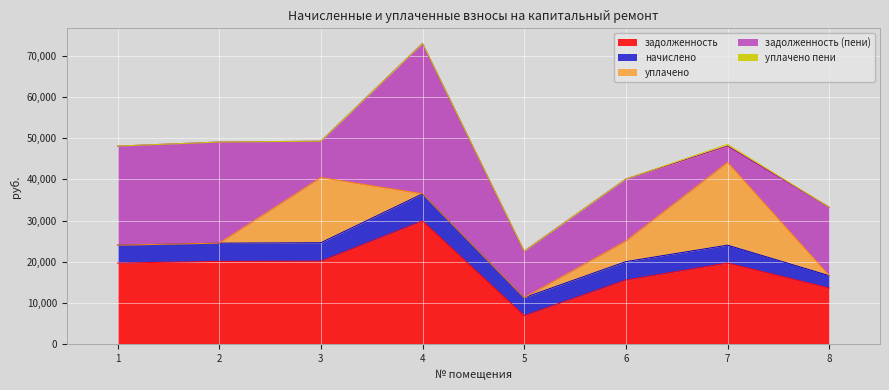

Rank the categories by задолженность value from lowest to highest.

5, 8, 6, 1, 7, 2, 3, 4